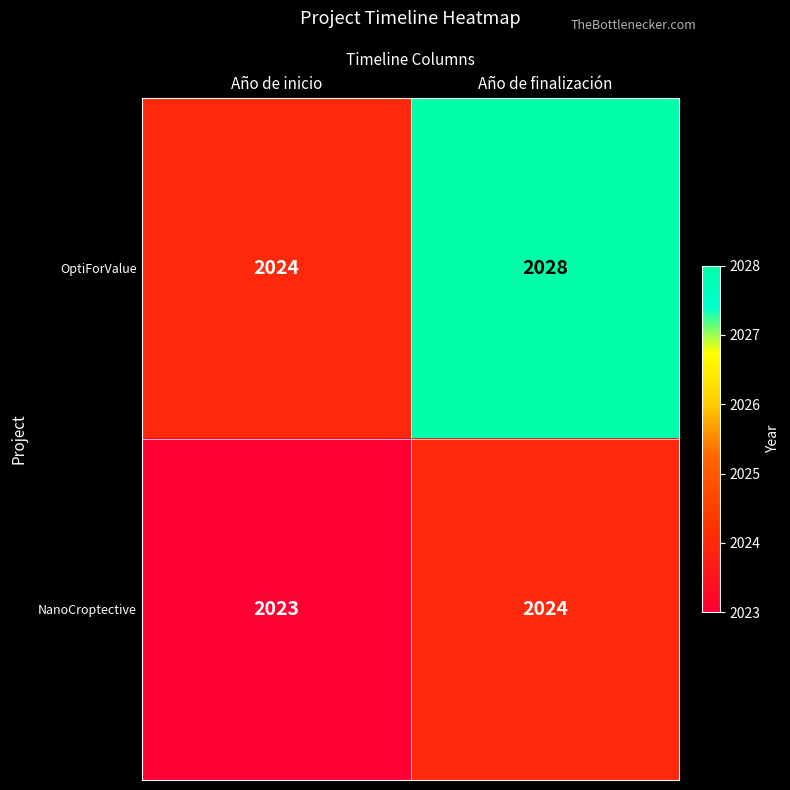

Reading left to right, transcribe all the data shown in this chart.

OptiForValue: 2024	2028
NanoCroptective: 2023	2024